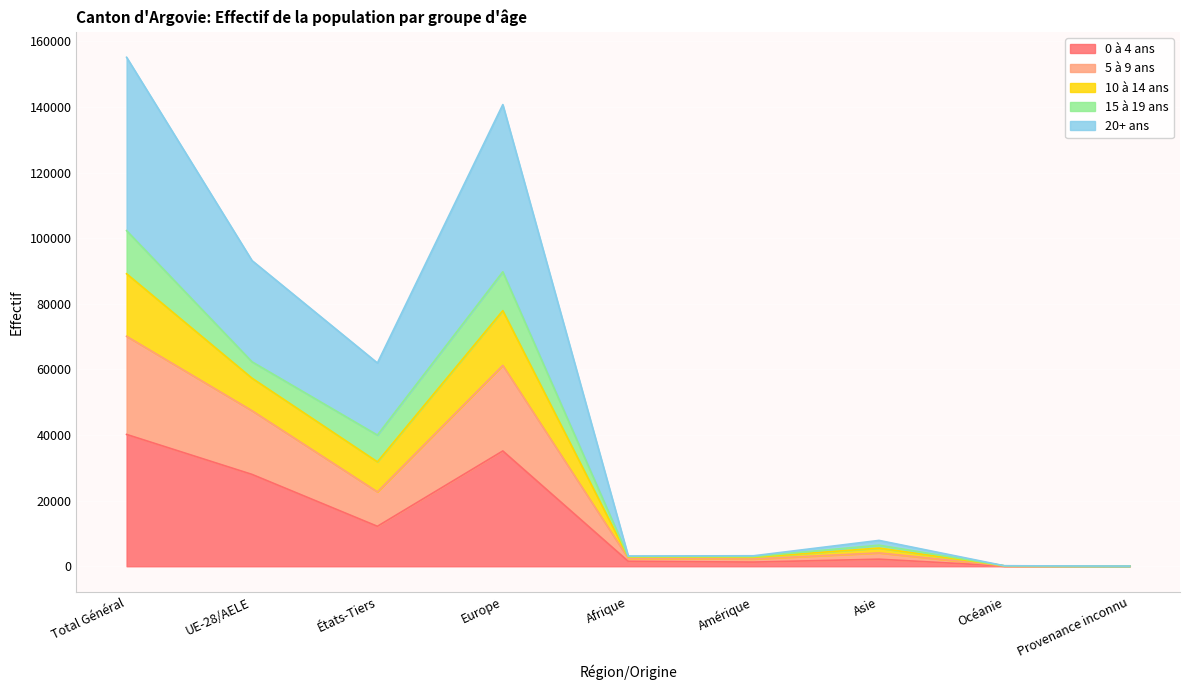

Is it true that 0 à 4 ans equals 12182 at États-Tiers?

True